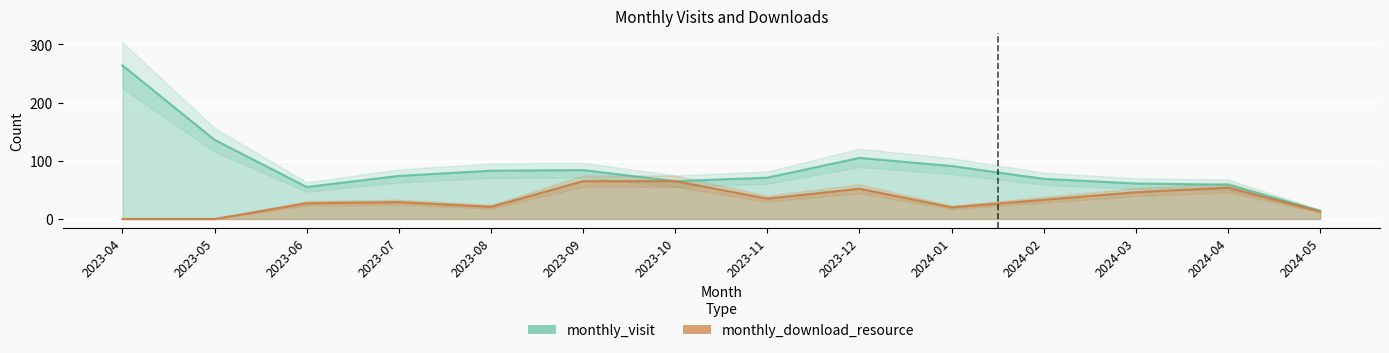

What is the sum of the monthly_download_resource values at 2024-02 and 2023-10?

98